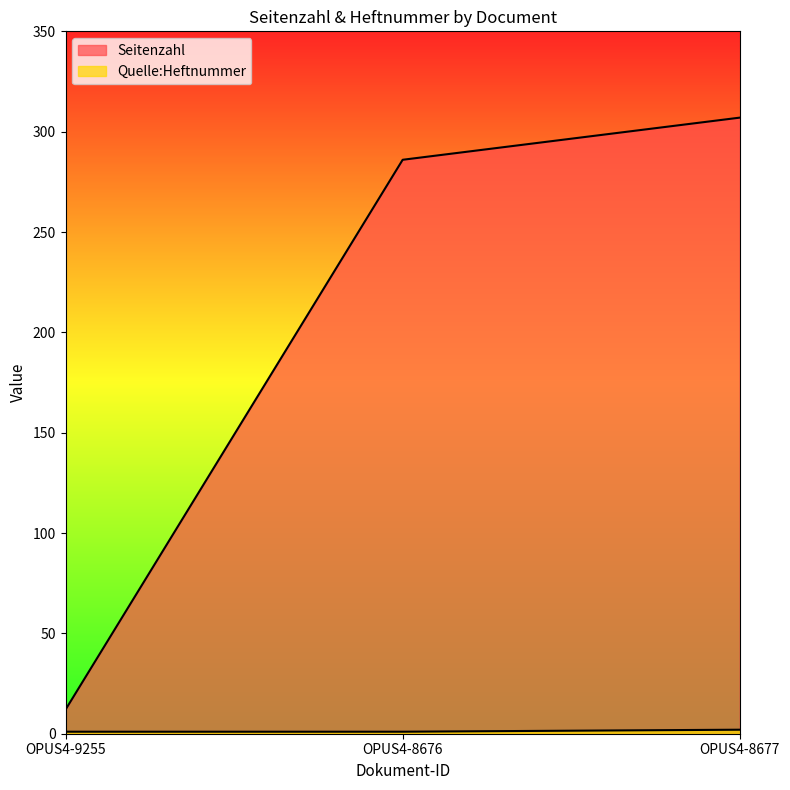

Which series changed the most between OPUS4-9255 and OPUS4-8677?

Seitenzahl